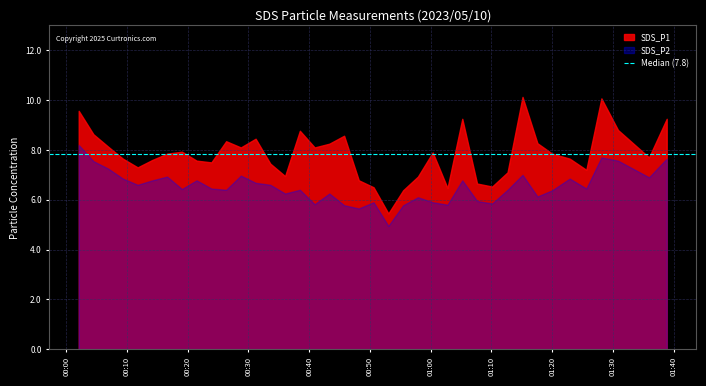

What is the value of the SDS_P1 point at the 13th from the left?

8.4